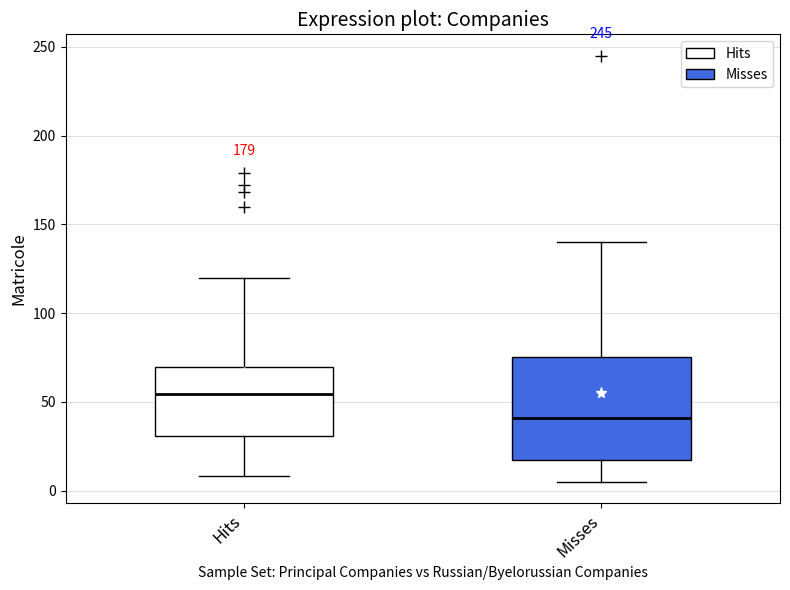

Which box's median line is the highest?

Hits